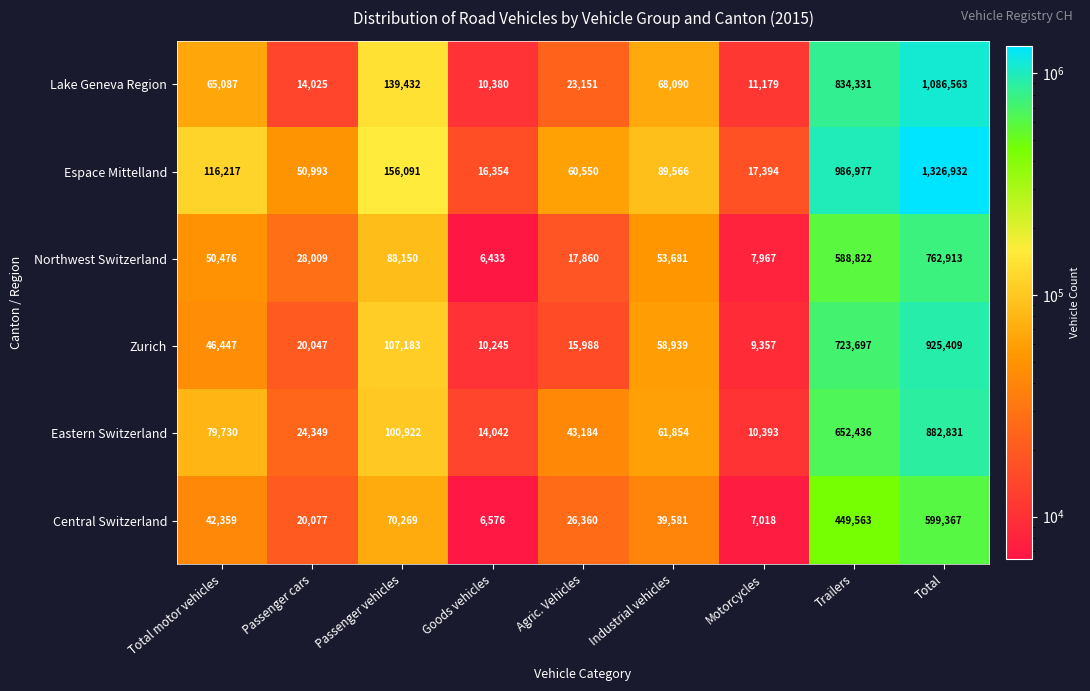

Count the number of categories in the chart.

9